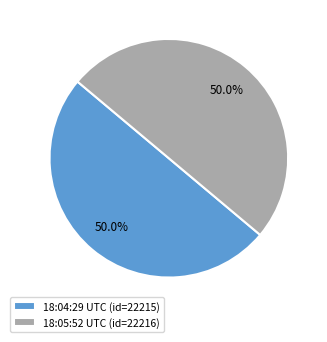

Combined, do 18:04:29 UTC (id=22215) and 18:05:52 UTC (id=22216) account for over 50%?

Yes